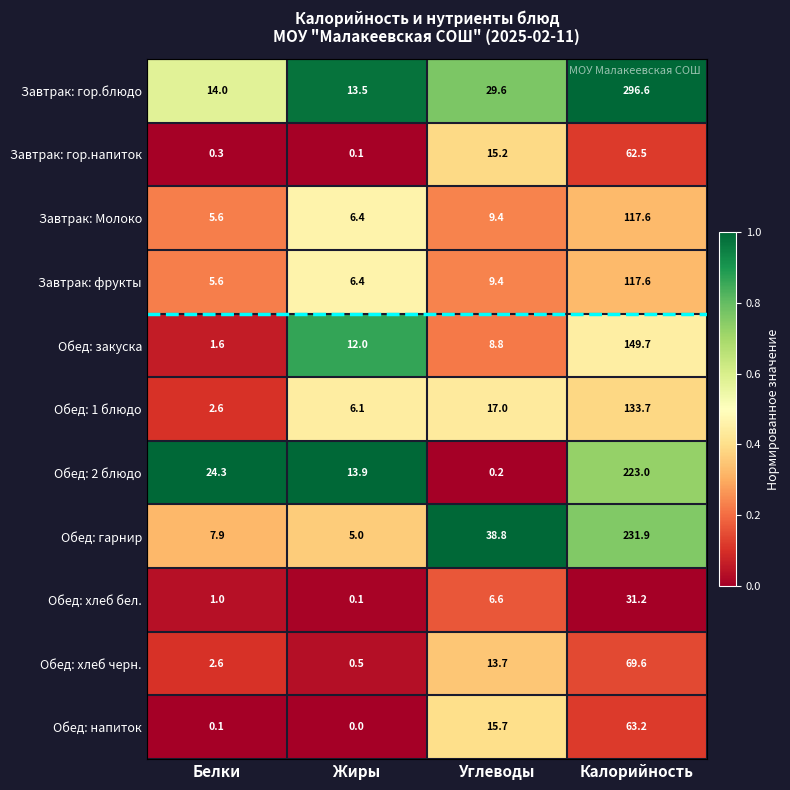

What is the total value across all series at Жиры?

64.0